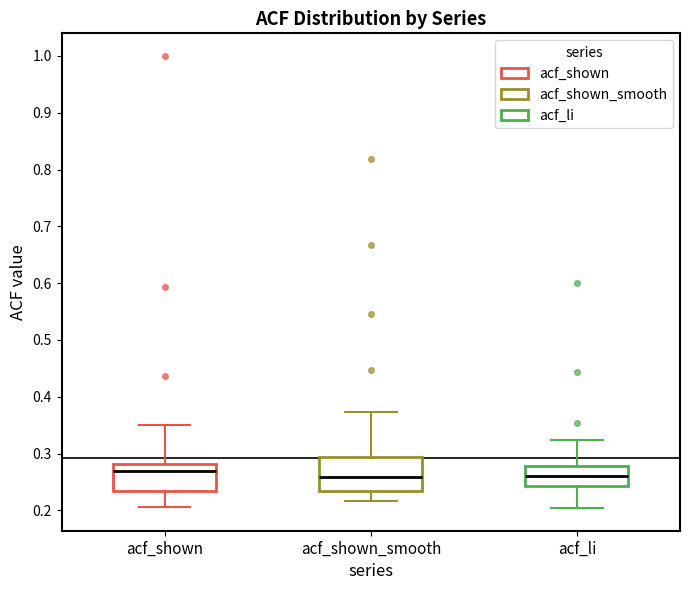

Reading left to right, transcribe this box plot: for each box, give where its median line is, the range the box spans, and where its two whiskers end, as read against the y-axis. The values are not printed on the chart, so give them approximately, as read against the axis.

acf_shown: median 0.27, box 0.23 to 0.28, whiskers 0.21 to 0.35
acf_shown_smooth: median 0.26, box 0.23 to 0.29, whiskers 0.22 to 0.37
acf_li: median 0.26, box 0.24 to 0.28, whiskers 0.20 to 0.32